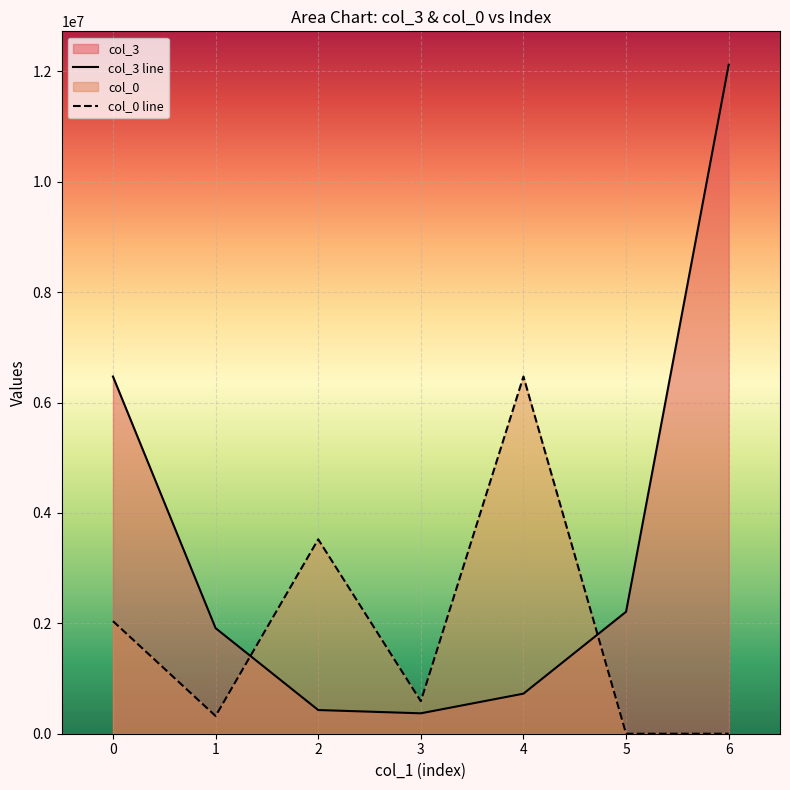

What is the sum of all col_0 line values?

12945140.5